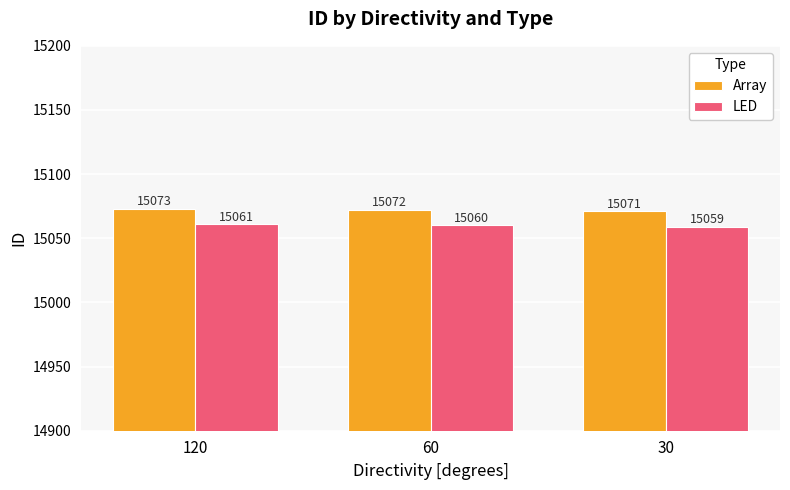

Reading left to right, extract all data points from this chart.

Array: 120=15073	60=15072	30=15071
LED: 120=15061	60=15060	30=15059